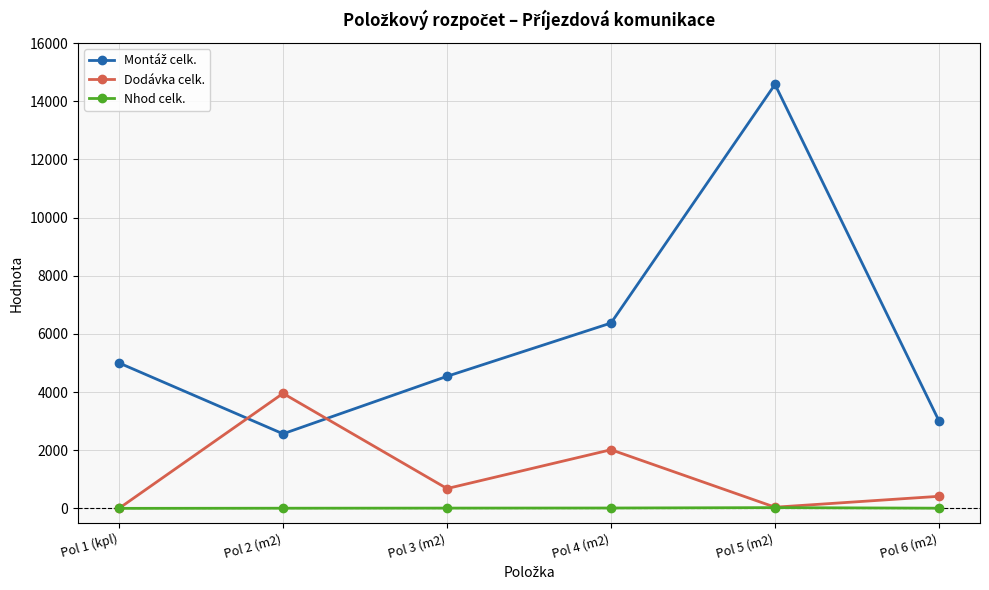

At which category does Dodávka celk. reach its first local peak?

Pol 2 (m2)